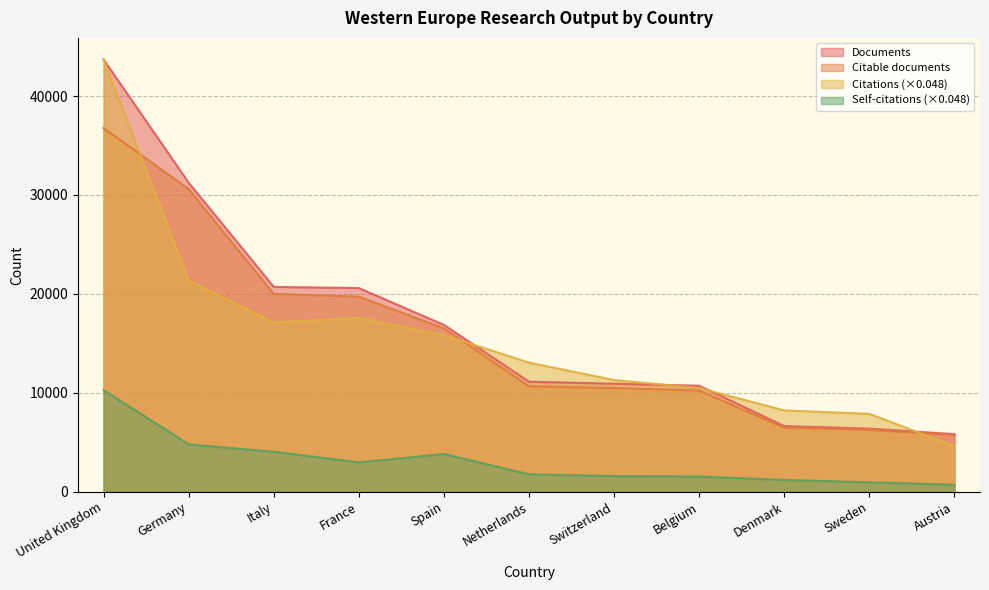

List the labels in order of Documents value, largest first.

United Kingdom, Germany, Italy, France, Spain, Netherlands, Switzerland, Belgium, Denmark, Sweden, Austria